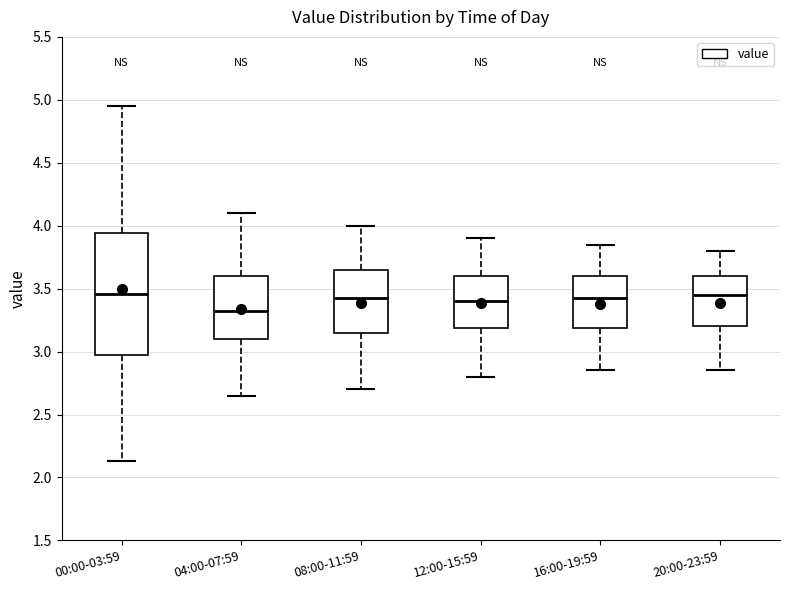

Which box is the tallest, from its lower edge to its upper edge?

00:00-03:59